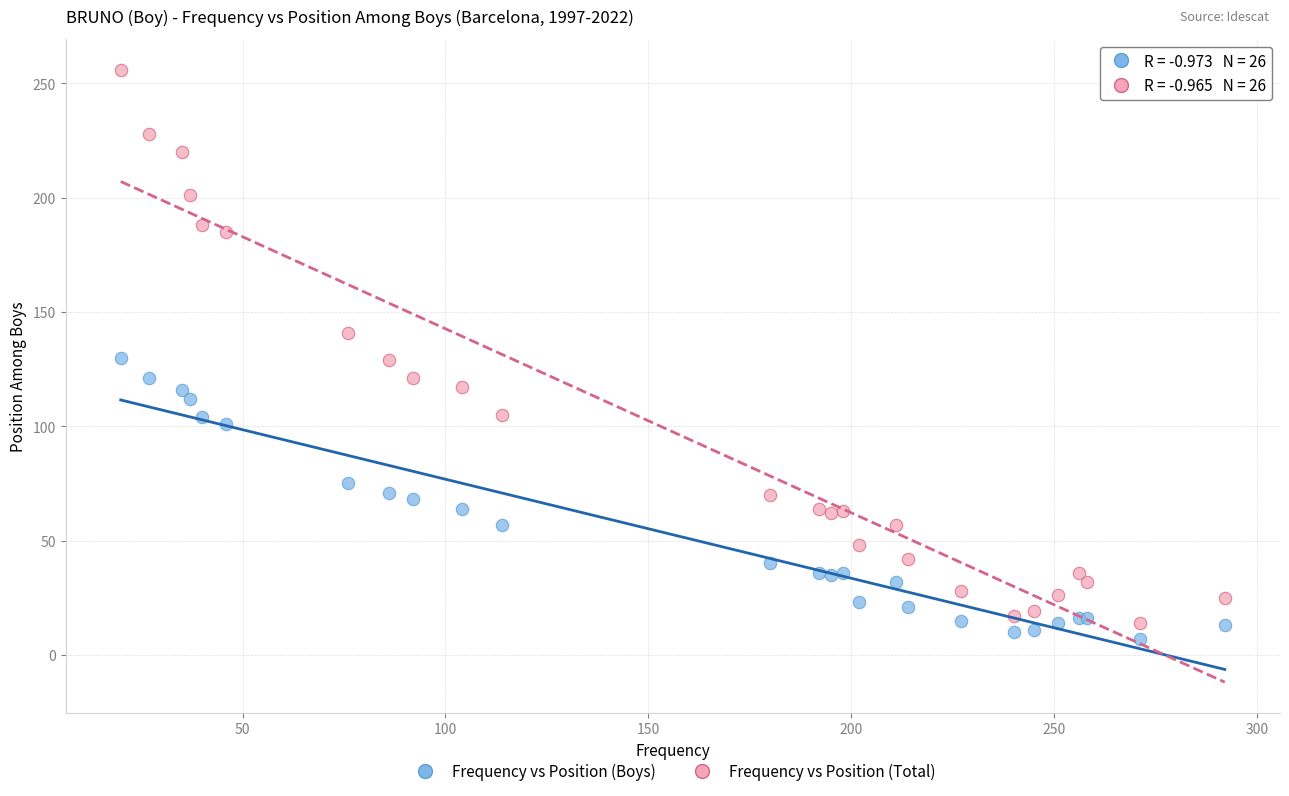

Which series reaches the maximum Y coordinate?

Frequency vs Position (Total)